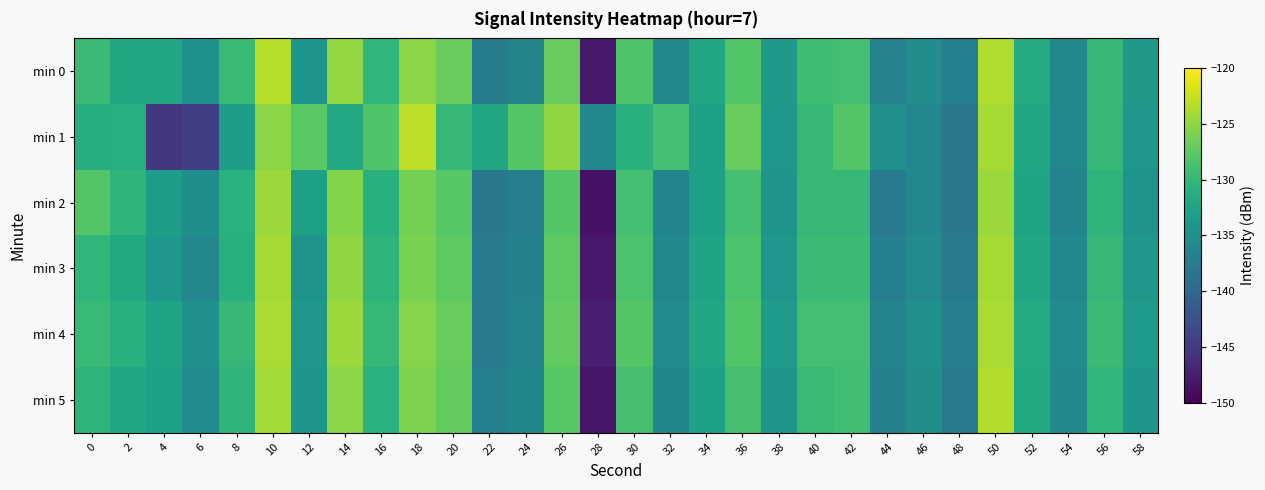

Reading left to right, extract all data points from this chart.

min 0: 0=-129.6	2=-132.1	4=-132.2	6=-134.6	8=-129.6	10=-123.3	12=-134.2	14=-124.8	16=-130.3	18=-125.2	20=-127.0	22=-137.3	24=-136.4	26=-127.0	28=-147.8	30=-128.2	32=-135.9	34=-132.1	36=-128.1	38=-133.9	40=-129.3	42=-129.0	44=-136.7	46=-135.2	48=-137.0	50=-123.5	52=-131.6	54=-136.0	56=-129.9	58=-133.7
min 1: 0=-131.3	2=-131.1	4=-145.2	6=-144.4	8=-133.2	10=-125.2	12=-127.7	14=-131.9	16=-128.3	18=-123.0	20=-130.0	22=-132.0	24=-128.0	26=-125.0	28=-136.0	30=-131.0	32=-129.0	34=-133.0	36=-127.0	38=-134.0	40=-130.0	42=-128.0	44=-135.0	46=-136.0	48=-138.0	50=-124.0	52=-132.0	54=-136.0	56=-130.0	58=-134.0
min 2: 0=-128.0	2=-130.5	4=-133.2	6=-135.1	8=-130.8	10=-124.5	12=-133.0	14=-125.6	16=-131.0	18=-126.3	20=-127.8	22=-138.0	24=-137.2	26=-128.0	28=-148.5	30=-129.0	32=-136.5	34=-133.0	36=-129.0	38=-134.5	40=-130.0	42=-130.0	44=-137.5	46=-136.0	48=-138.0	50=-124.5	52=-132.5	54=-136.5	56=-130.5	58=-134.5
min 3: 0=-130.2	2=-131.8	4=-134.0	6=-136.0	8=-131.0	10=-124.0	12=-134.5	14=-125.0	16=-130.5	18=-126.0	20=-127.5	22=-137.8	24=-136.8	26=-127.5	28=-148.0	30=-128.5	32=-136.0	34=-132.5	36=-128.5	38=-134.0	40=-129.5	42=-129.5	44=-137.0	46=-135.5	48=-137.5	50=-124.0	52=-132.0	54=-136.0	56=-130.0	58=-134.0
min 4: 0=-129.8	2=-131.0	4=-132.5	6=-134.8	8=-130.0	10=-123.8	12=-134.0	14=-124.5	16=-130.0	18=-125.5	20=-127.0	22=-137.5	24=-136.5	26=-127.2	28=-147.5	30=-128.0	32=-135.5	34=-132.0	36=-128.2	38=-133.5	40=-129.0	42=-129.0	44=-136.5	46=-135.0	48=-137.2	50=-123.8	52=-131.5	54=-135.5	56=-129.5	58=-133.5
min 5: 0=-130.5	2=-132.0	4=-133.0	6=-135.5	8=-130.5	10=-124.2	12=-134.2	14=-125.2	16=-130.8	18=-125.8	20=-127.2	22=-137.0	24=-136.2	26=-127.8	28=-148.2	30=-128.8	32=-136.2	34=-132.8	36=-128.8	38=-134.2	40=-129.8	42=-129.2	44=-136.8	46=-135.2	48=-137.8	50=-123.5	52=-131.8	54=-135.8	56=-130.2	58=-134.2